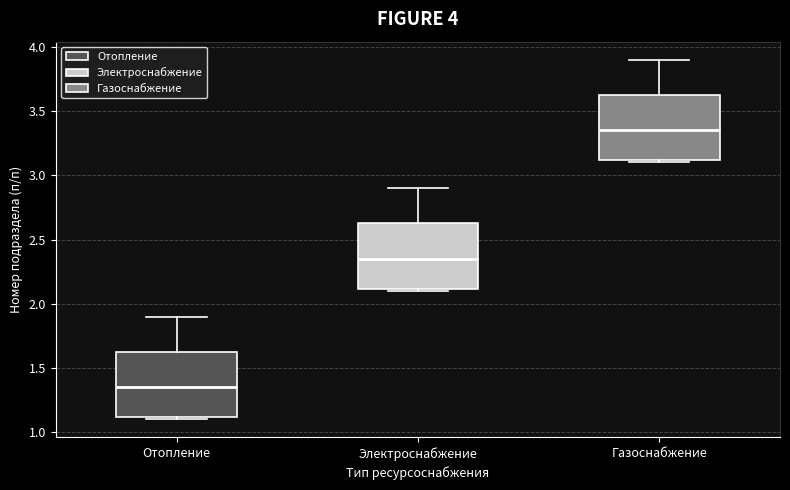

Where does the median line of the box for Отопление sit on the y-axis? The values are not printed on the chart, so give them approximately, as read against the axis.

1.35